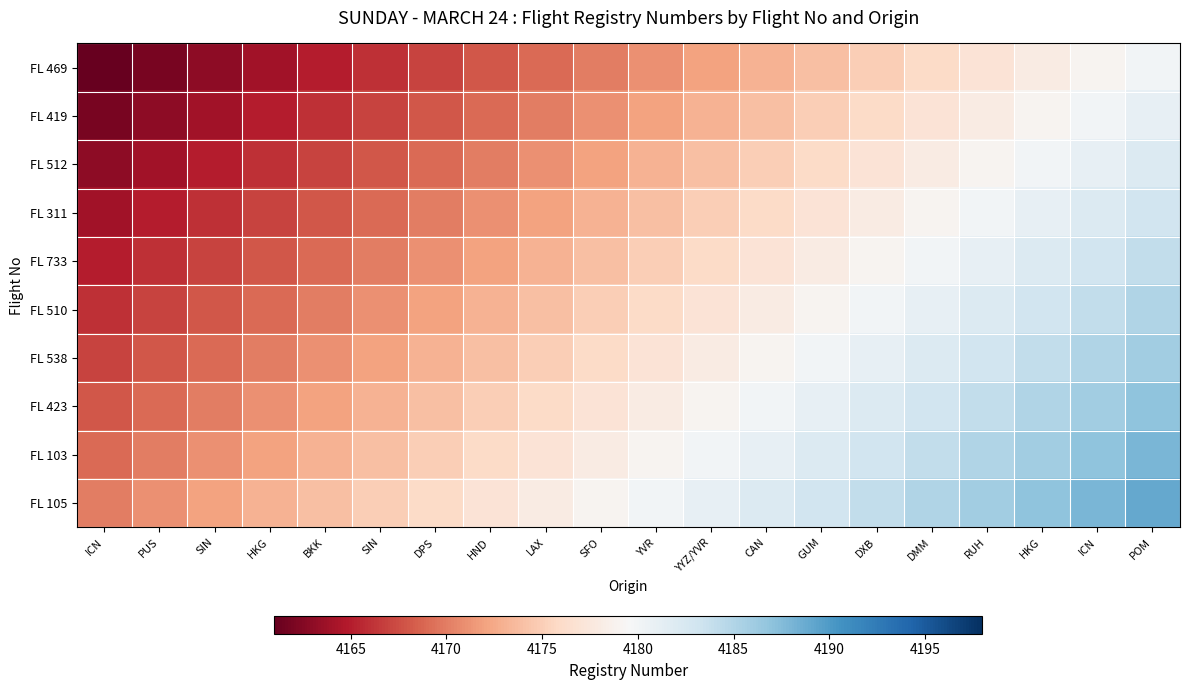

Count the number of categories in the chart.

20